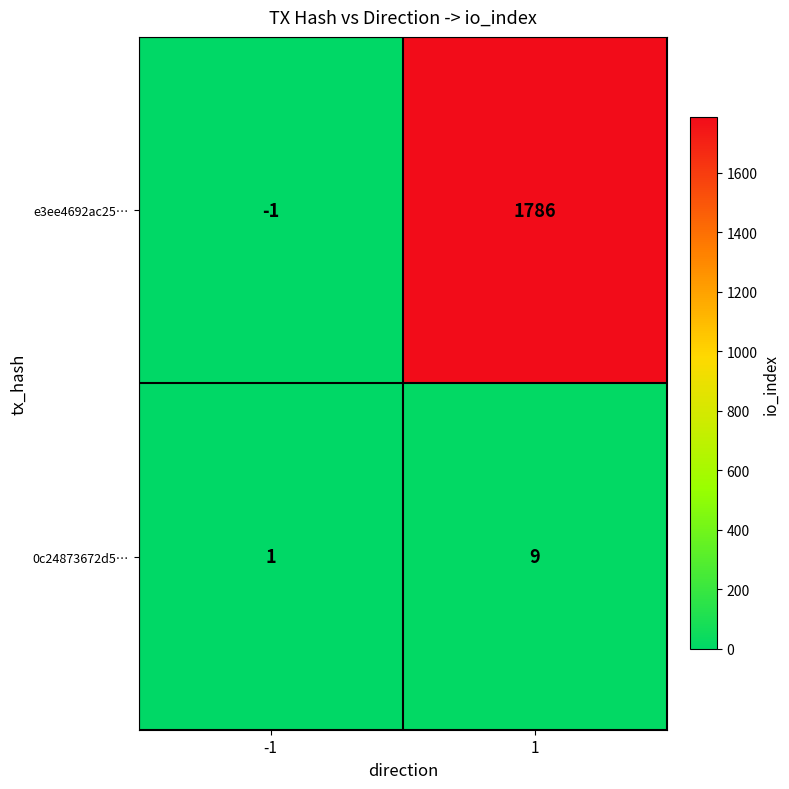

What is the sum of all e3ee4692ac25… values?

1785